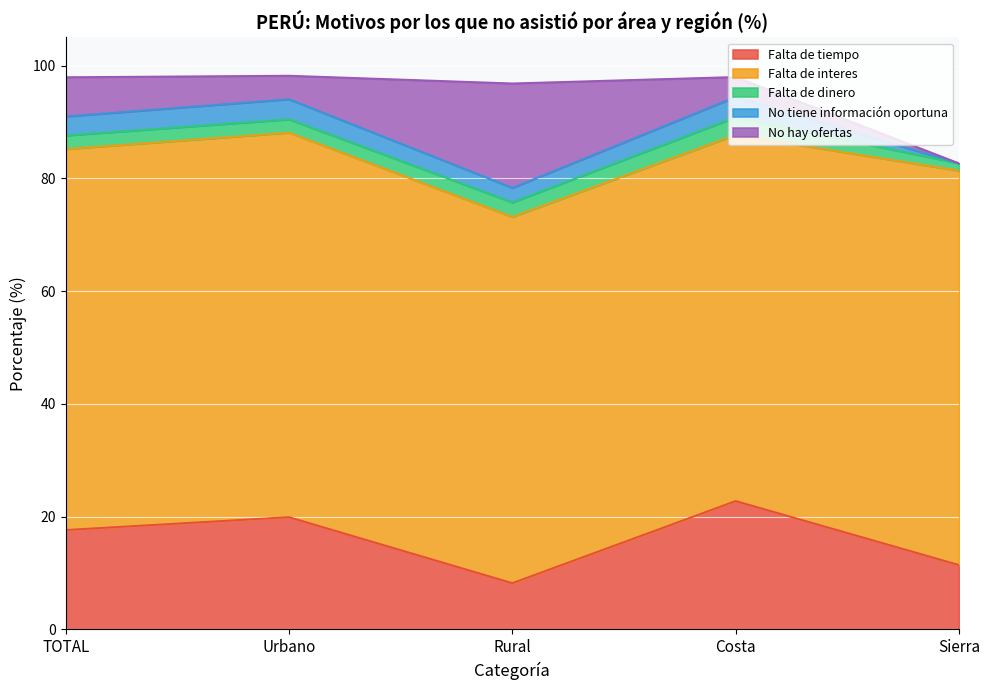

How many data points in No hay ofertas are above 4?

3